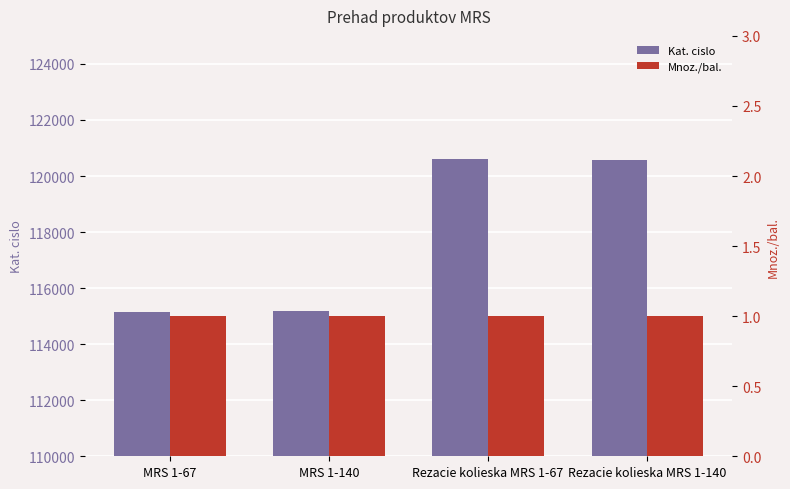

At MRS 1-67, list the series in order from smallest to largest.

Mnoz./bal., Kat. cislo